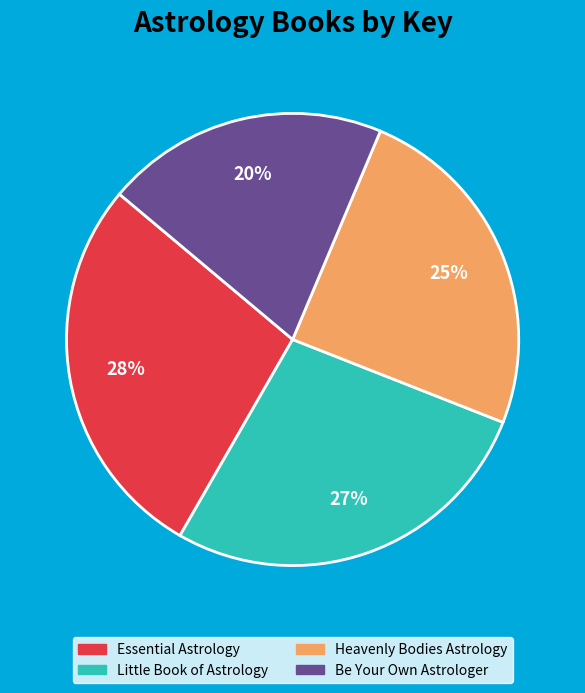

Is there a majority slice in this chart?

No